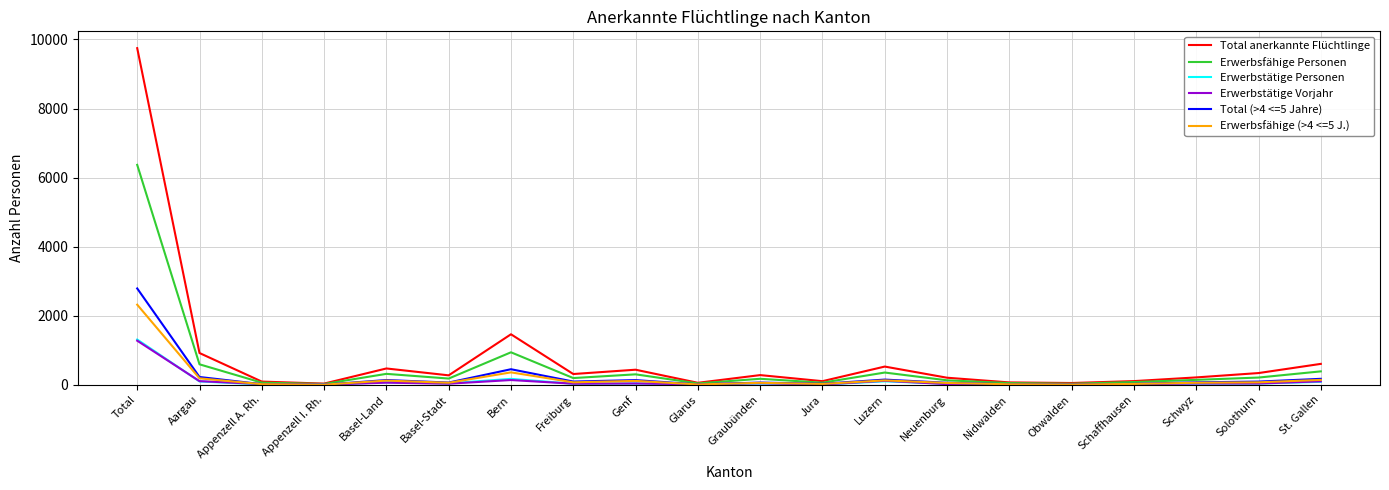

At how many categories does at least one series exceed 6300?

1